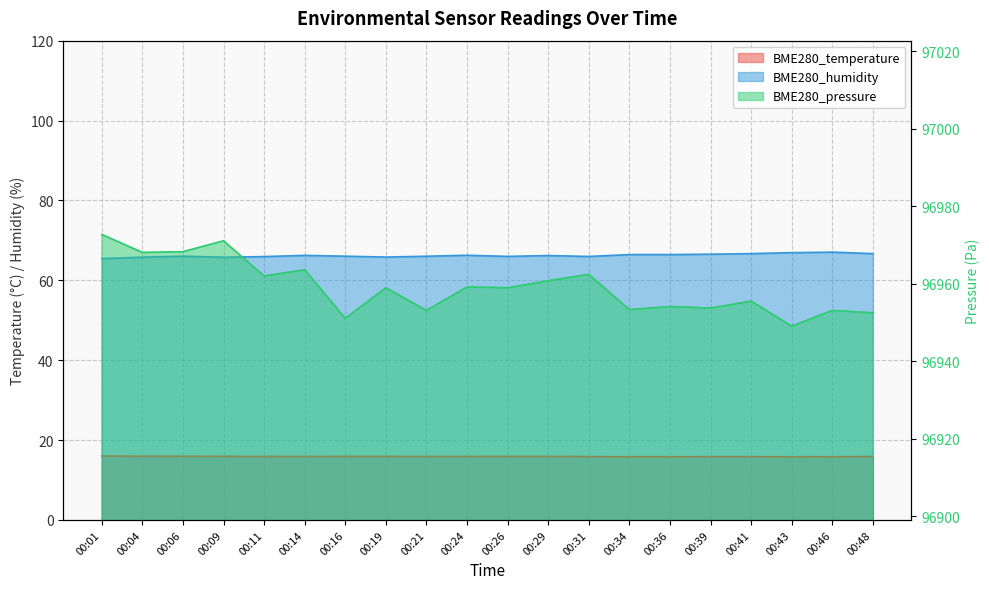

Does the chart display data point markers on the line(s)?

No